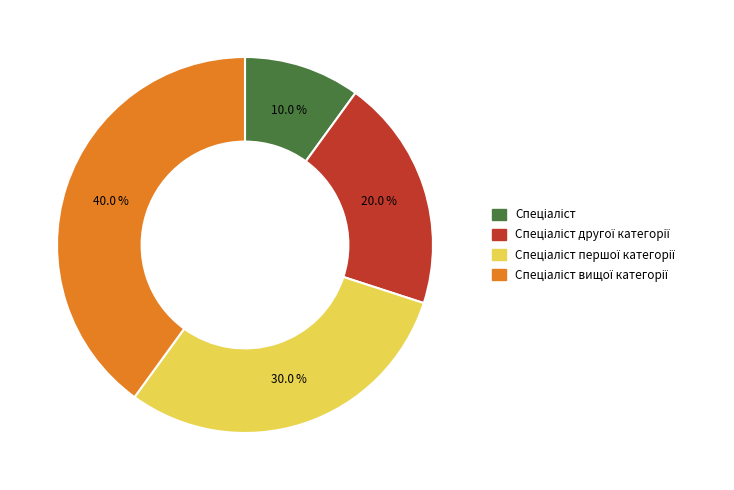

Is there a majority slice in this chart?

No